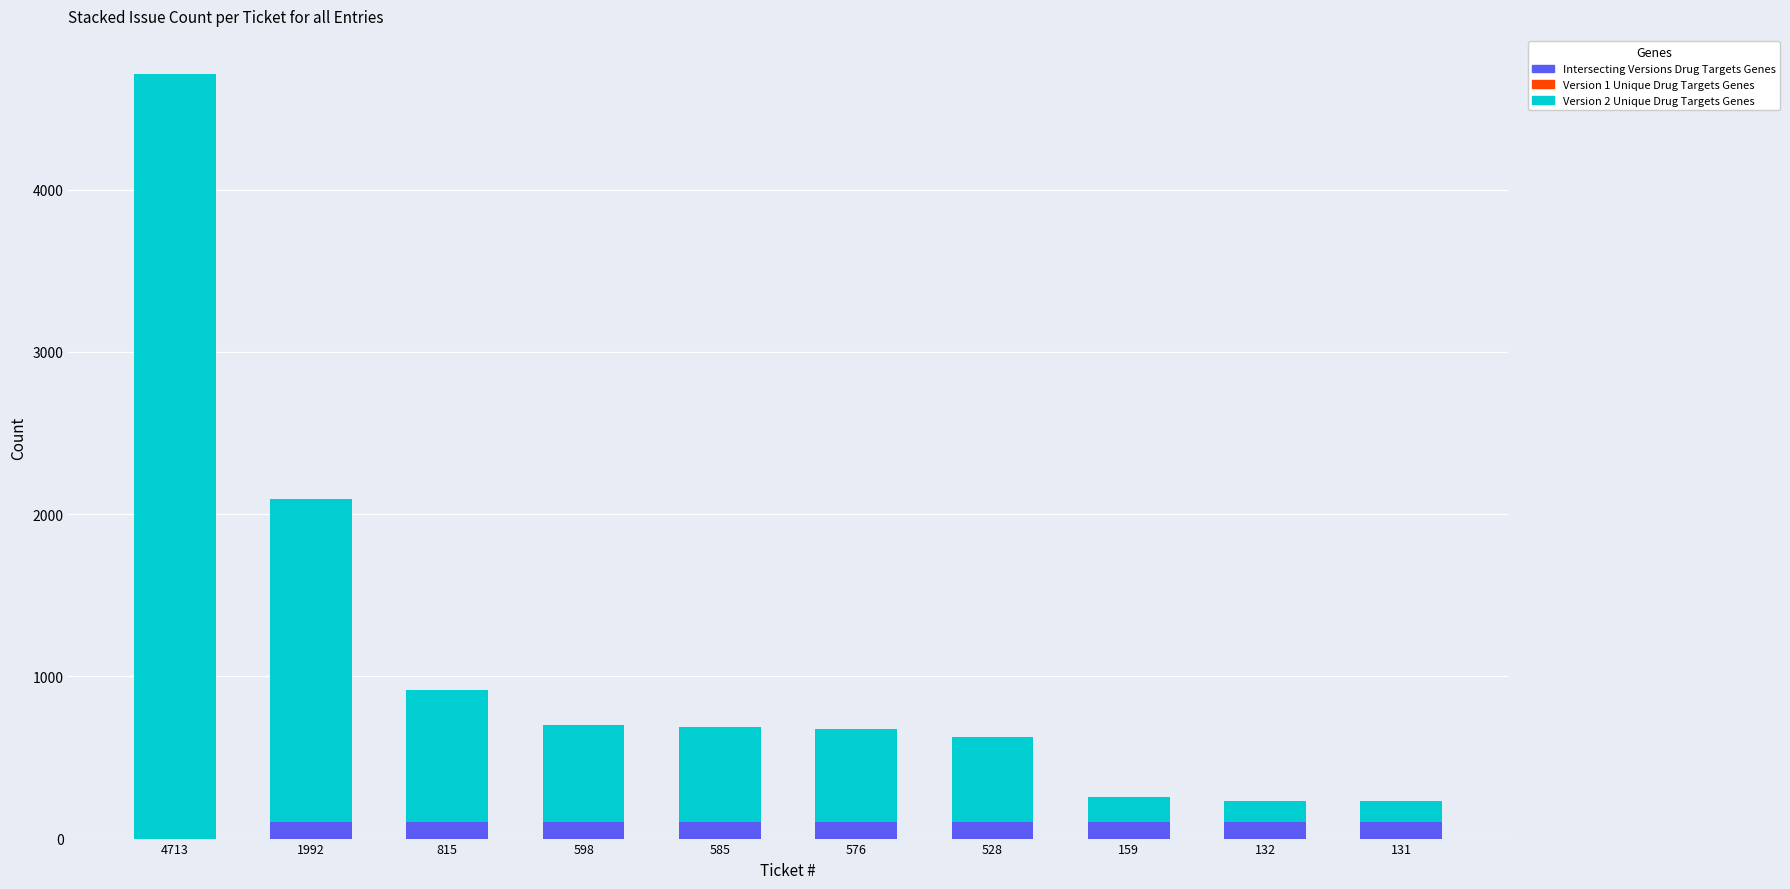

Is it true that Intersecting Versions Drug Targets Genes equals 100 at 815?

True